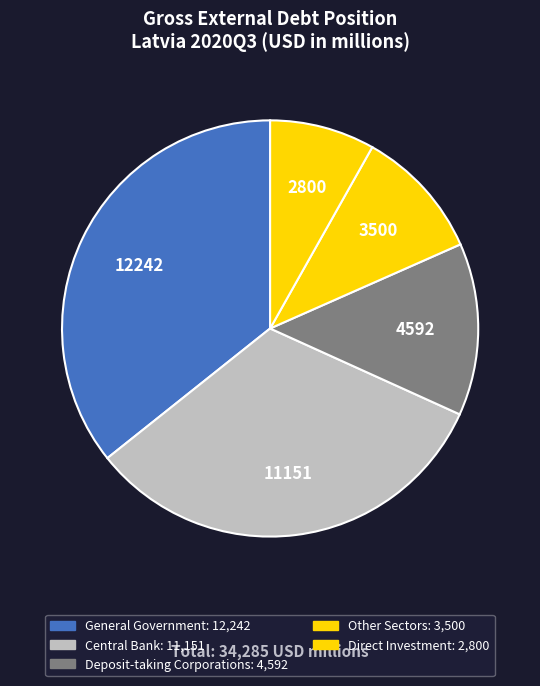

Count the number of slices in the pie.

5